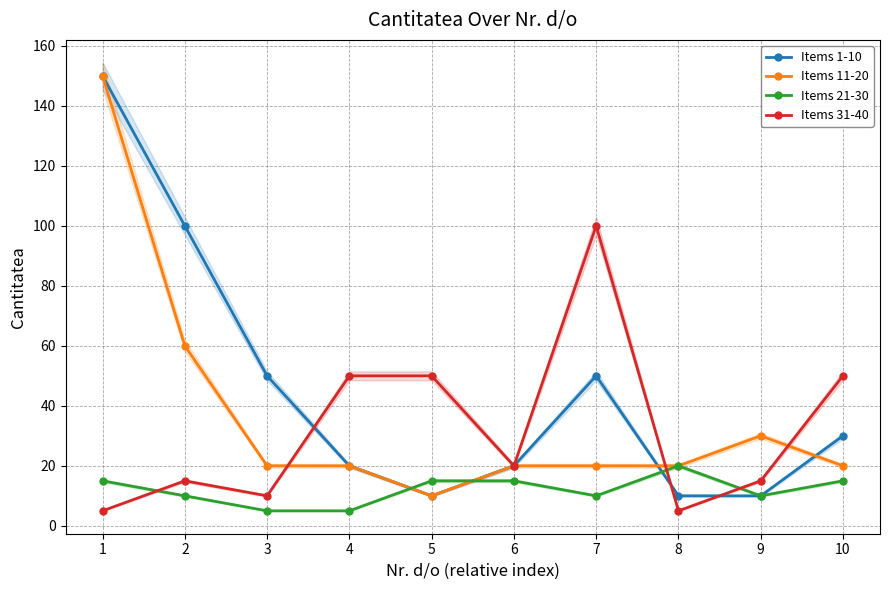

Reading left to right, extract all data points from this chart.

Items 1-10: 150	100	50	20	10	20	50	10	10	30
Items 11-20: 150	60	20	20	10	20	20	20	30	20
Items 21-30: 15	10	5	5	15	15	10	20	10	15
Items 31-40: 5	15	10	50	50	20	100	5	15	50